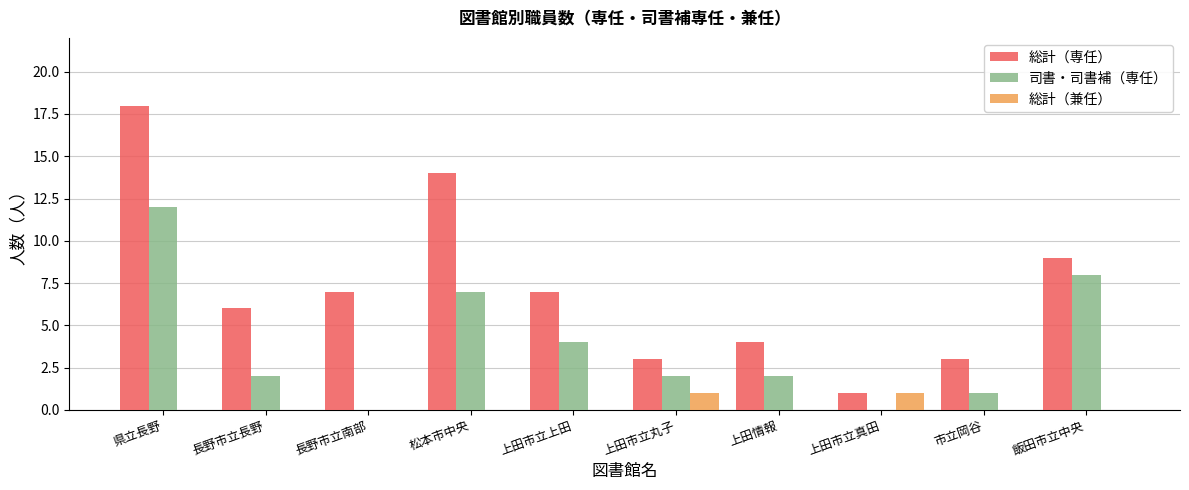

Is it true that 司書・司書補（専任） equals 1 at 上田市立丸子?

False